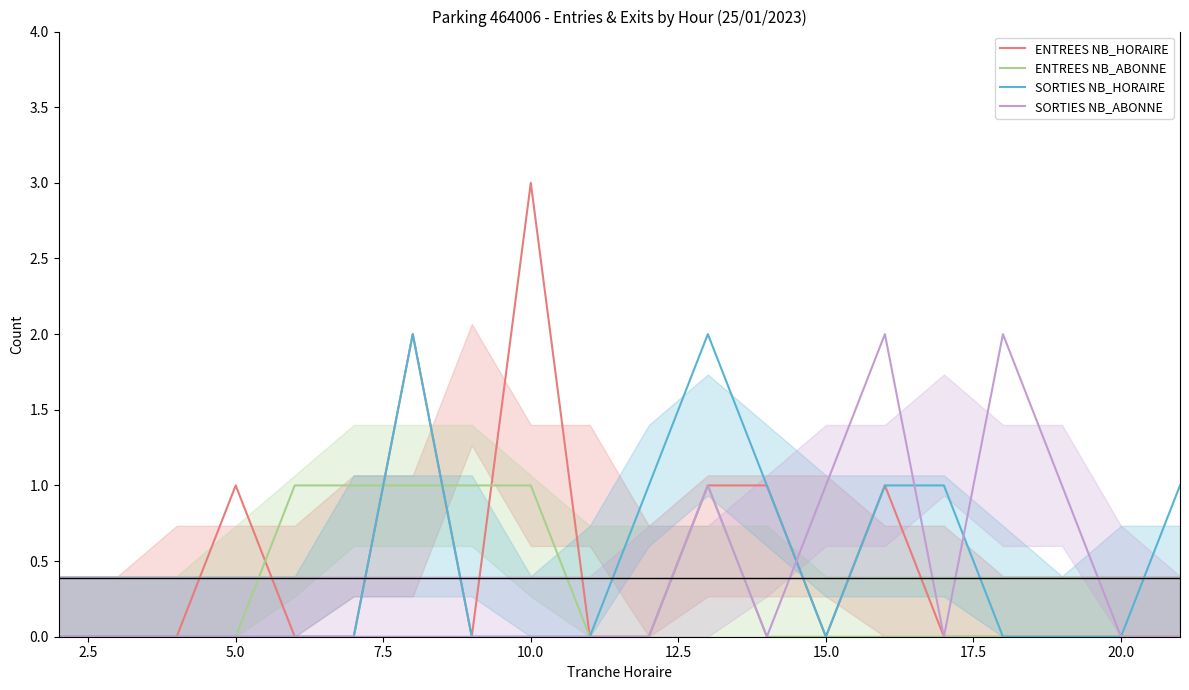

How many categories are shown in the chart?

20